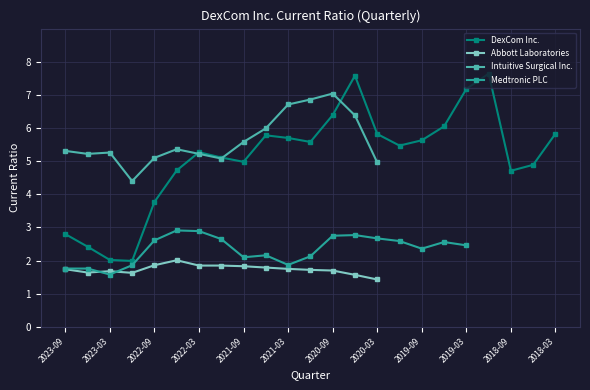

True or false: DexCom Inc. has a value of 2.4 at 2019-09.

False